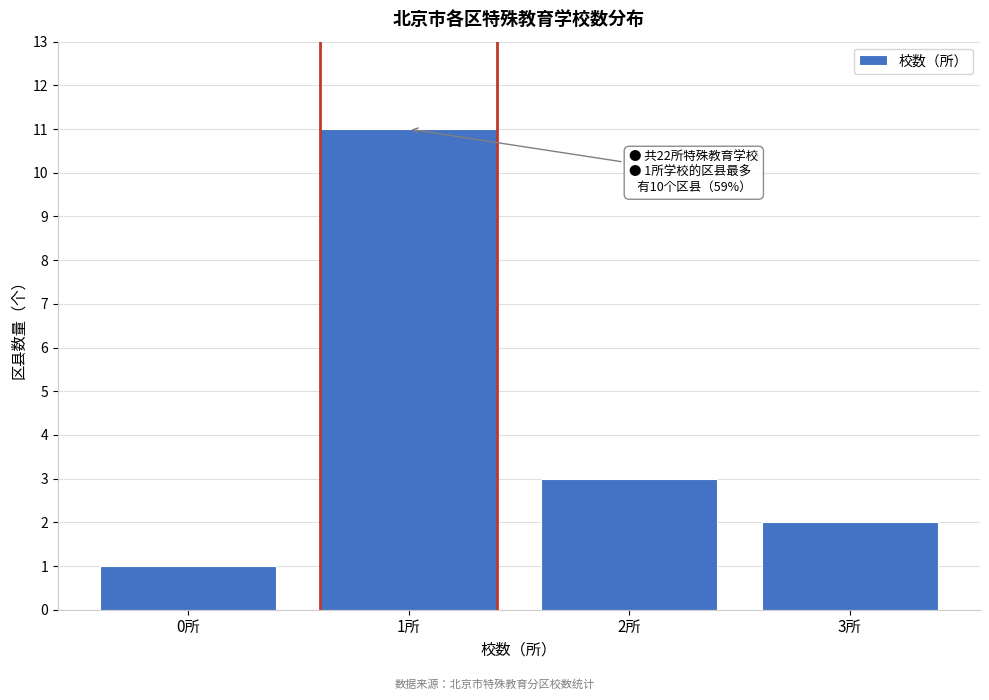

Over which range of the x-axis is the bar tallest?

0.5 to 1.5